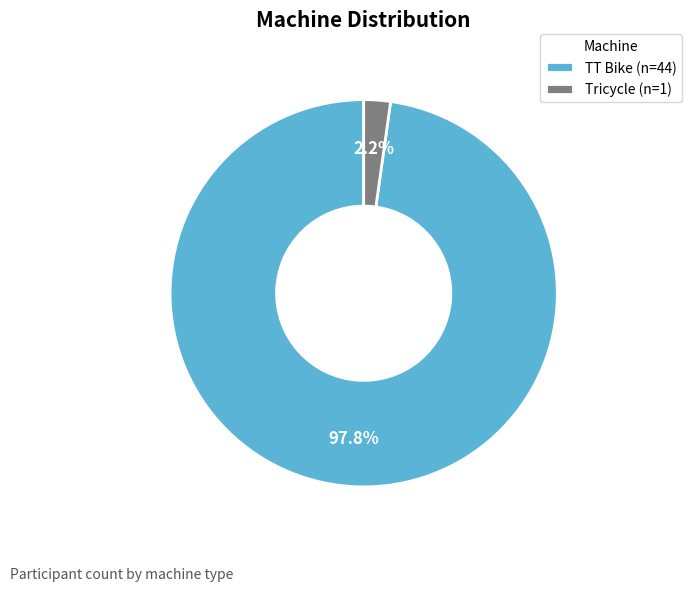

The Tricycle slice represents 2% of the pie. True or false?

True